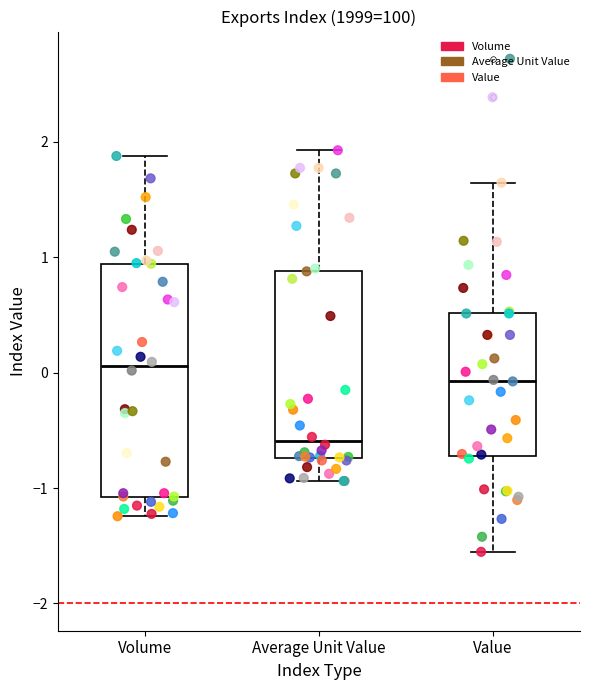

Which box's median line is the lowest?

Average Unit Value